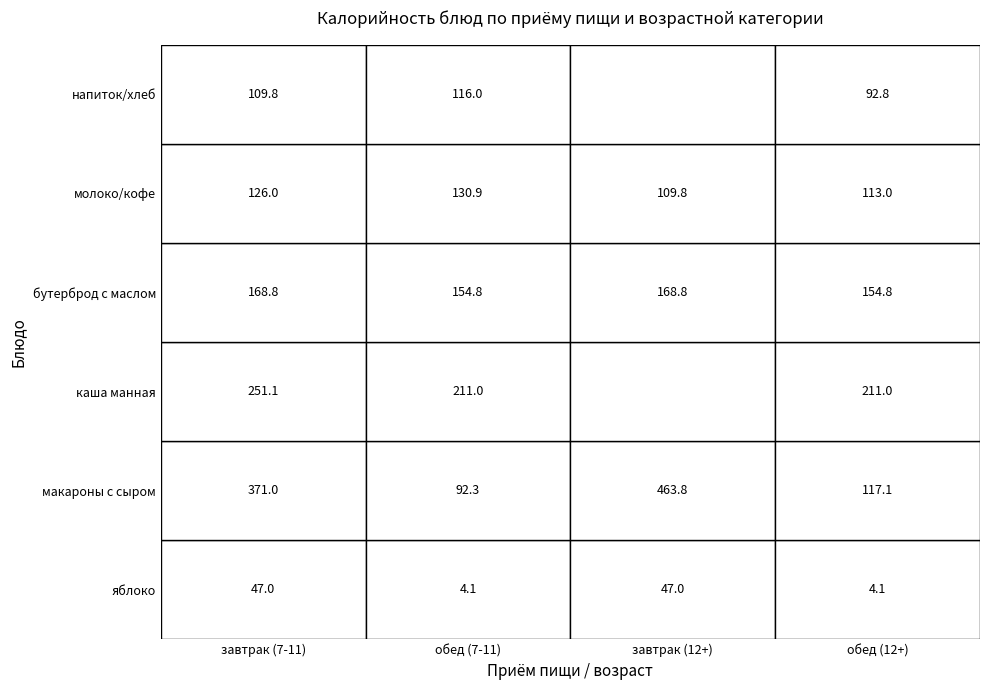

At which label does обед first exceed 130?

2